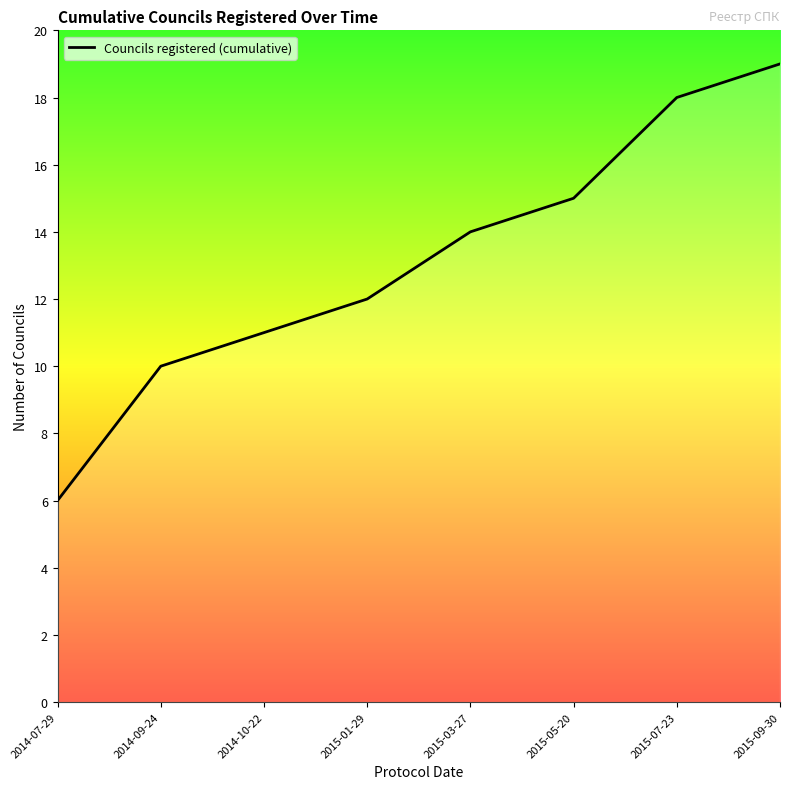

Approximately how many times larger is the value at 2015-05-20 compared to 2014-10-22?

1.4